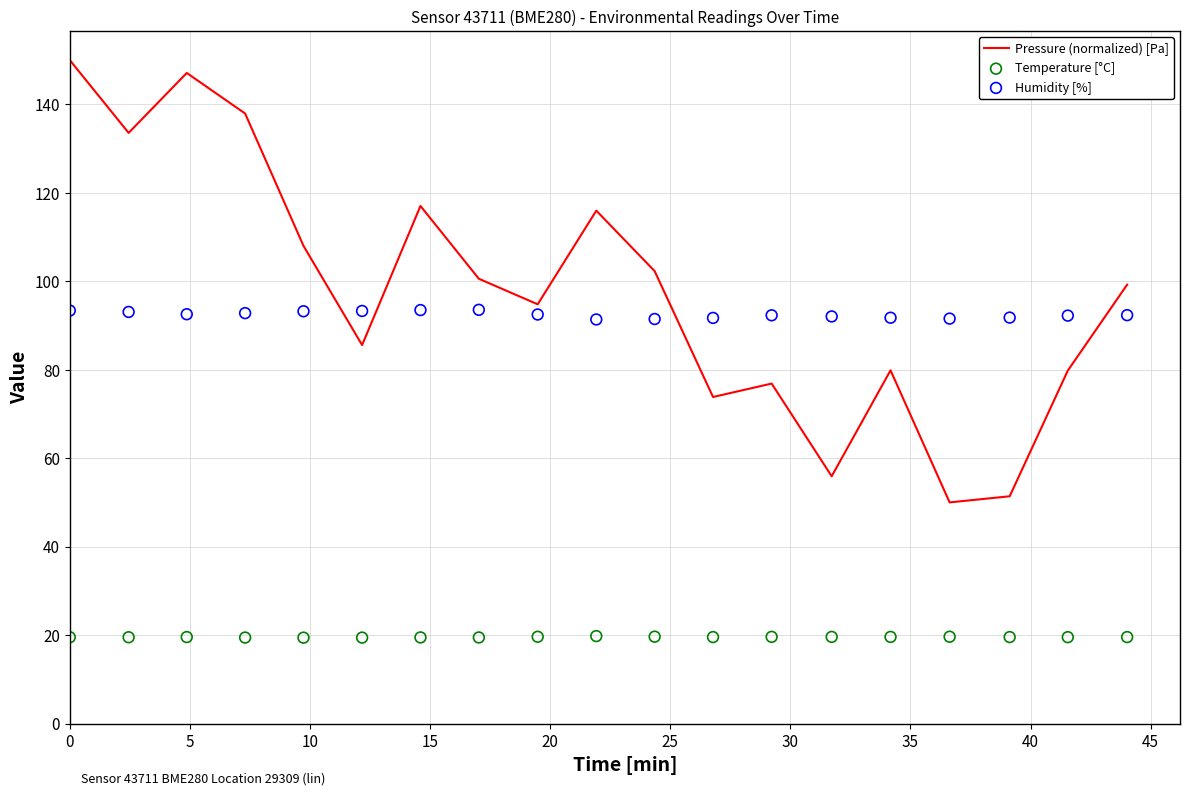

Which series has the largest total across all categories?

Pressure (normalized) [Pa]